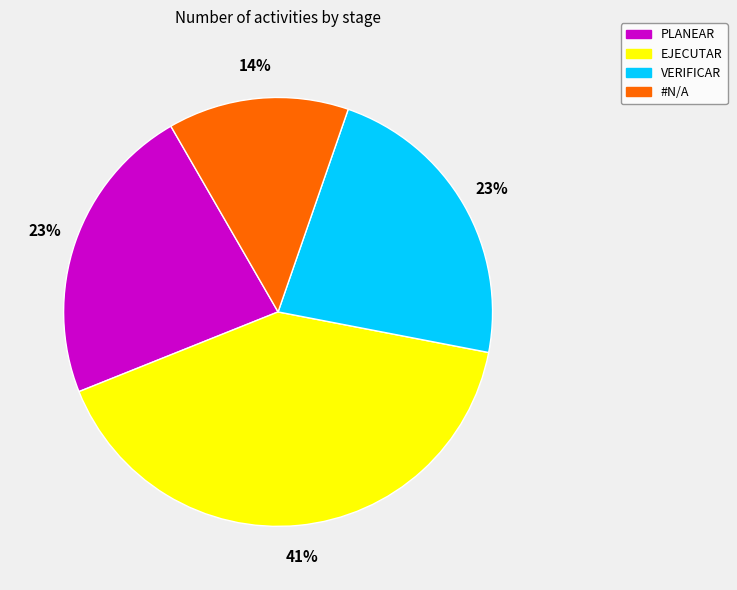

Count the number of slices in the pie.

4